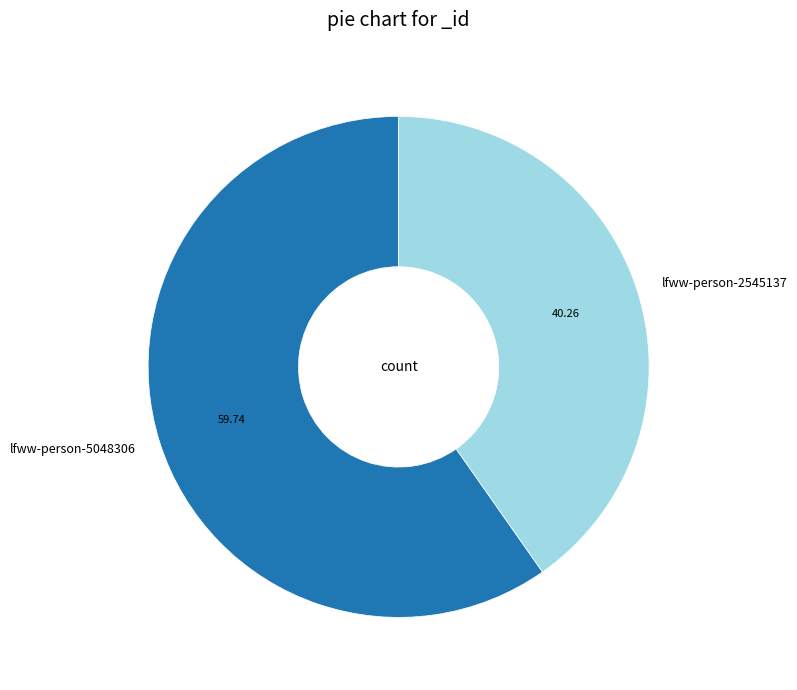

Combined, do lfww-person-5048306 and lfww-person-2545137 account for over 50%?

Yes